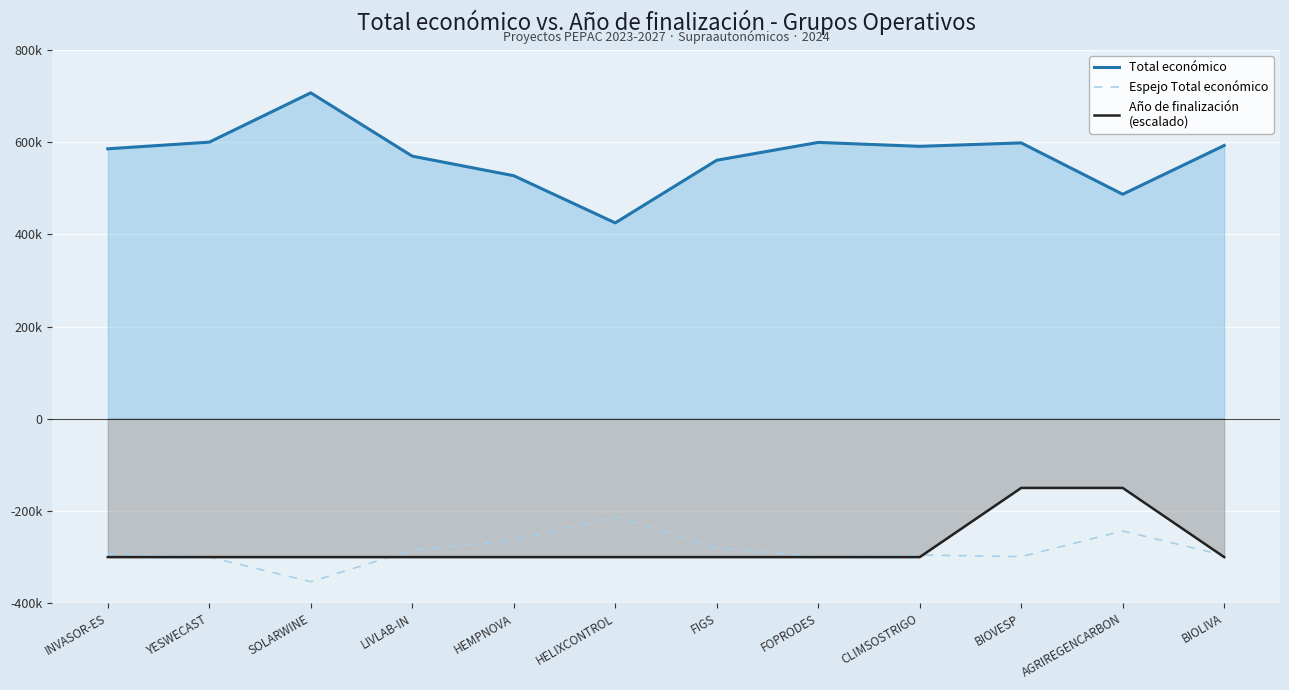

Where do Año de finalización
(escalado) and Espejo Total económico first cross each other?

YESWECAST and SOLARWINE